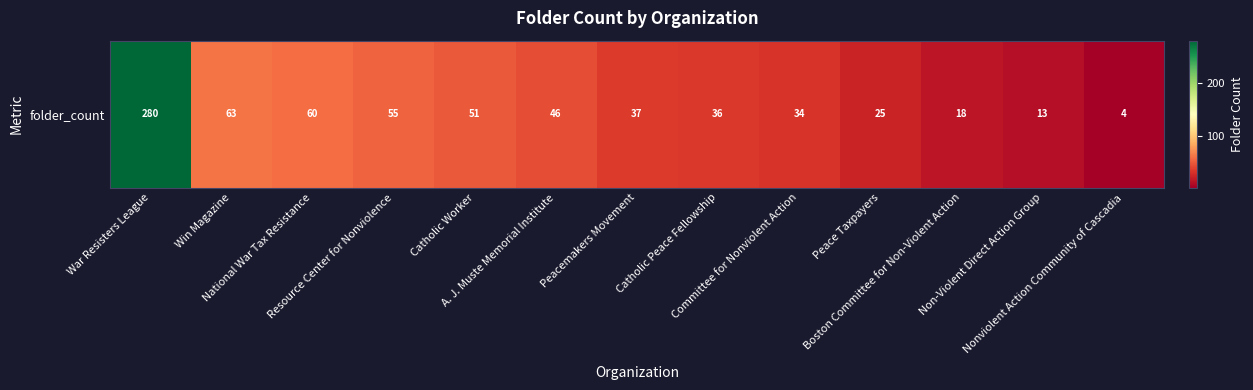

Between Catholic Worker and War Resisters League, which is larger?

War Resisters League